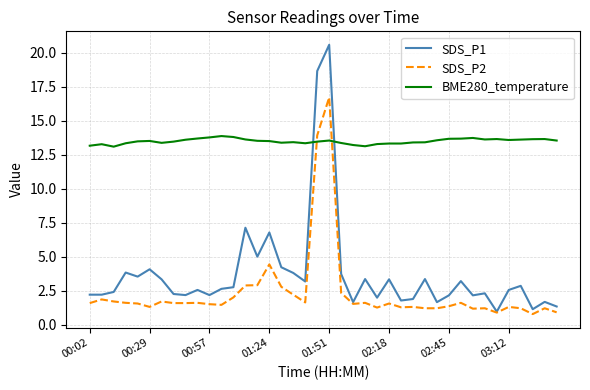

What is the minimum value for SDS_P2?

0.8